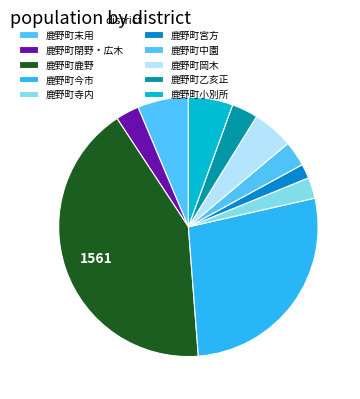

How many slices are in this pie chart?

10